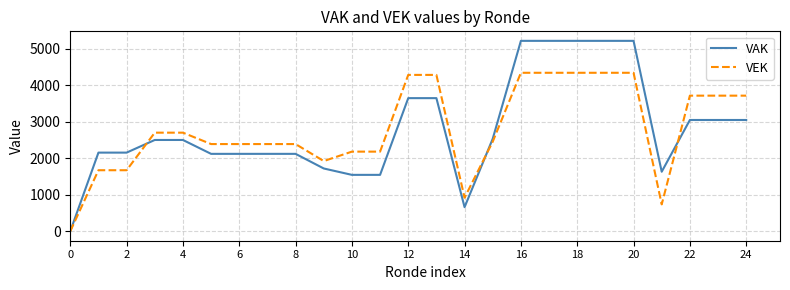

What is the greatest value displayed?

5210